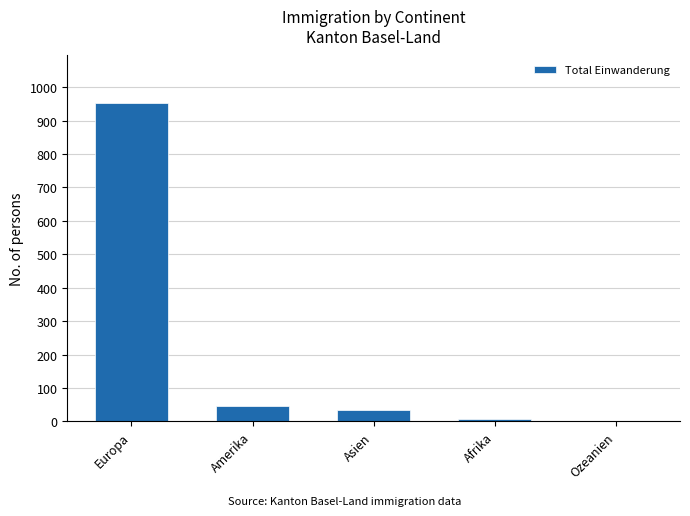

Count the number of data series in this chart.

1